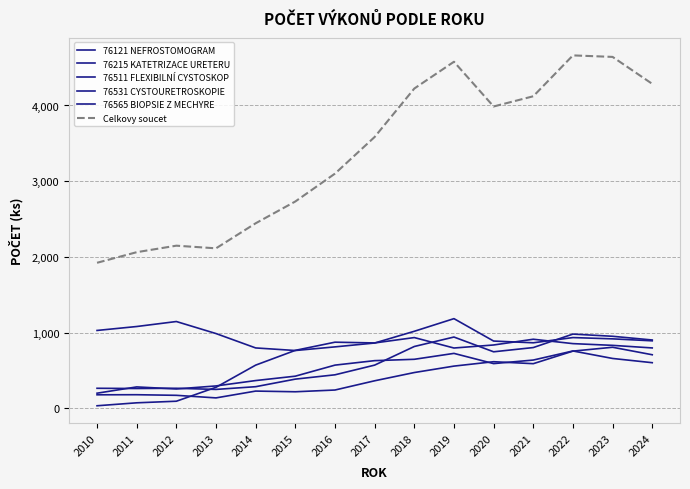

Reading left to right, what are all the values shown in this chart?

76121 NEFROSTOMOGRAM: 178	179	171	137	227	218	241	363	472	557	615	589	755	806	707
76215 KATETRIZACE URETERU: 264	261	264	249	285	385	442	570	816	941	746	802	980	951	902
76511 FLEXIBILNÍ CYSTOSKOP: 33	72	93	277	570	765	873	863	934	796	836	912	854	831	797
76531 CYSTOURETROSKOPIE: 1028	1080	1146	987	797	763	811	862	1017	1184	888	865	934	917	891
76565 BIOPSIE Z MECHYRE: 199	282	255	295	366	424	570	629	647	725	590	637	757	658	602
Celkovy soucet: 1922	2062	2148	2113	2444	2732	3100	3584	4224	4578	3987	4122	4662	4642	4286